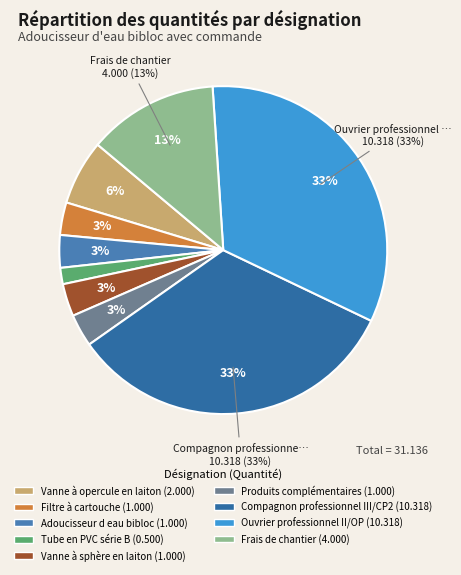

Is it true that Adoucisseur d eau bibloc is 17% of the pie?

False